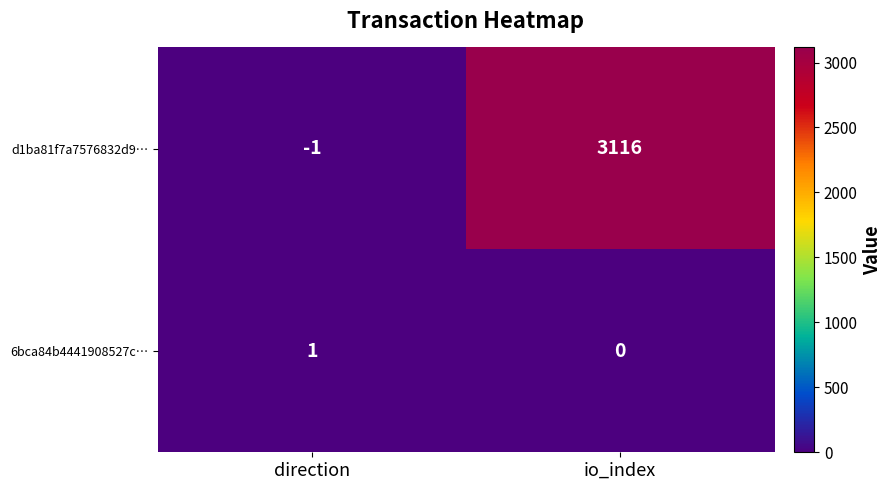

Reading right to left, extract all data points from this chart.

d1ba81f7a7576832d9…: io_index=3116	direction=-1
6bca84b4441908527c…: io_index=0	direction=1